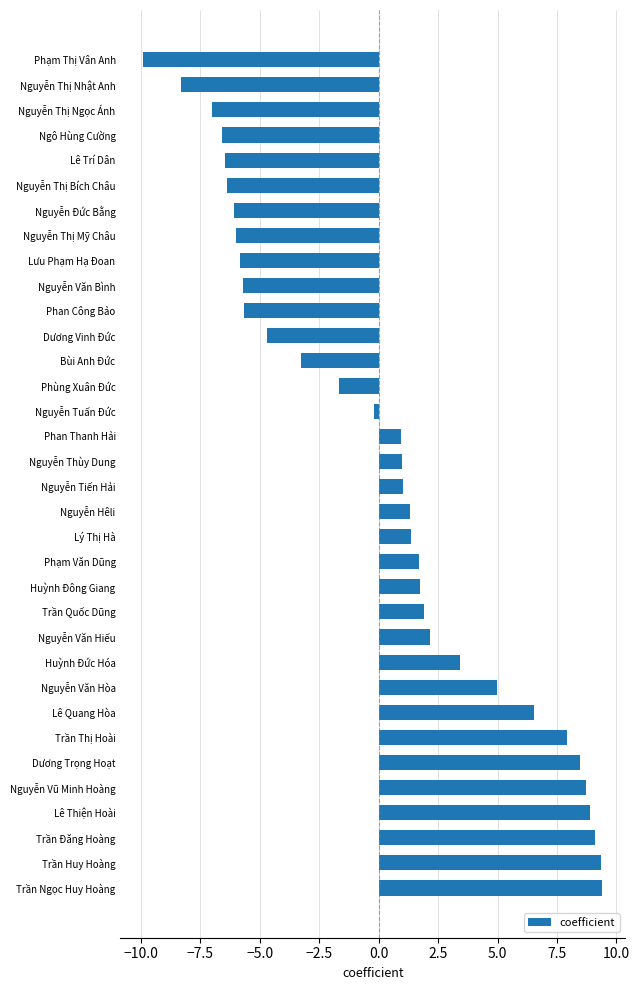

Where is the data nearest to the value 0?

Nguyễn Tuấn Đức